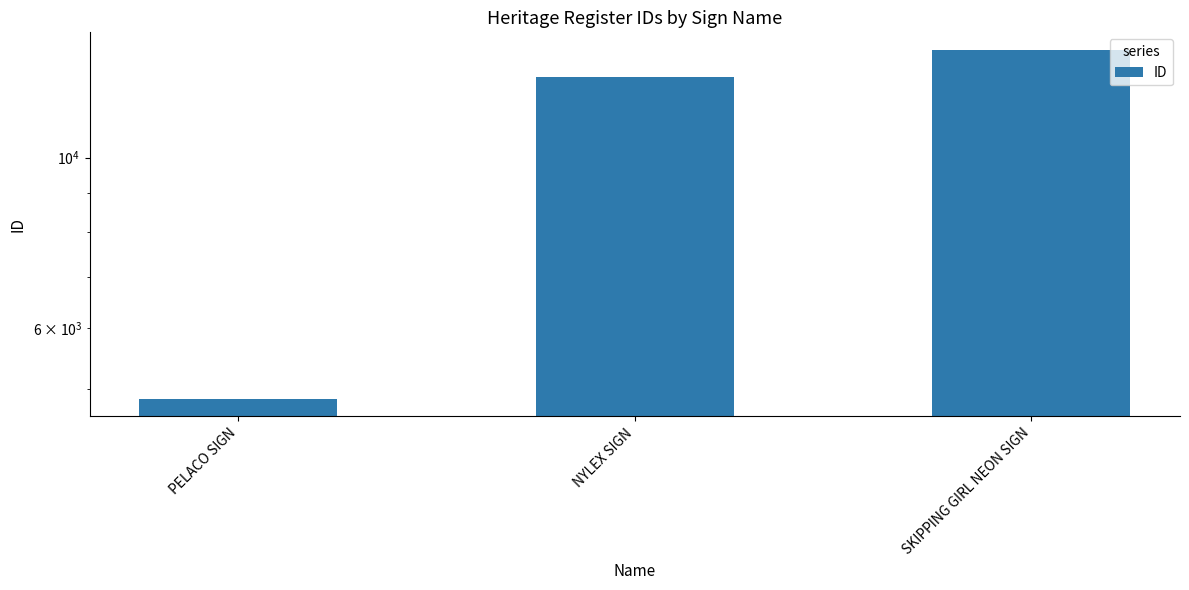

What is the difference between the maximum and minimum values?

8953